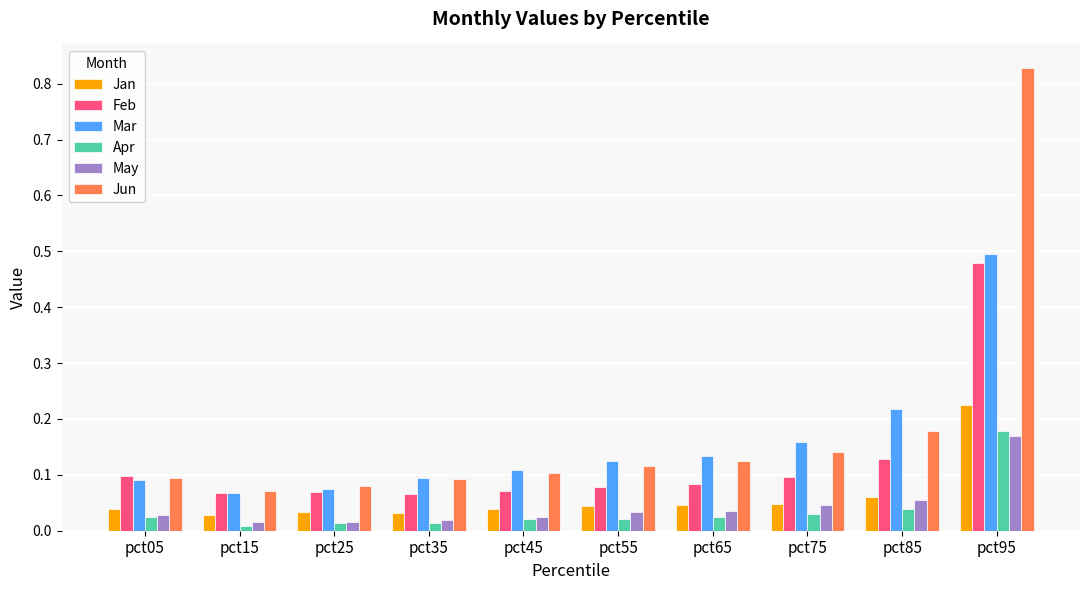

Which series has the largest total across all categories?

Jun